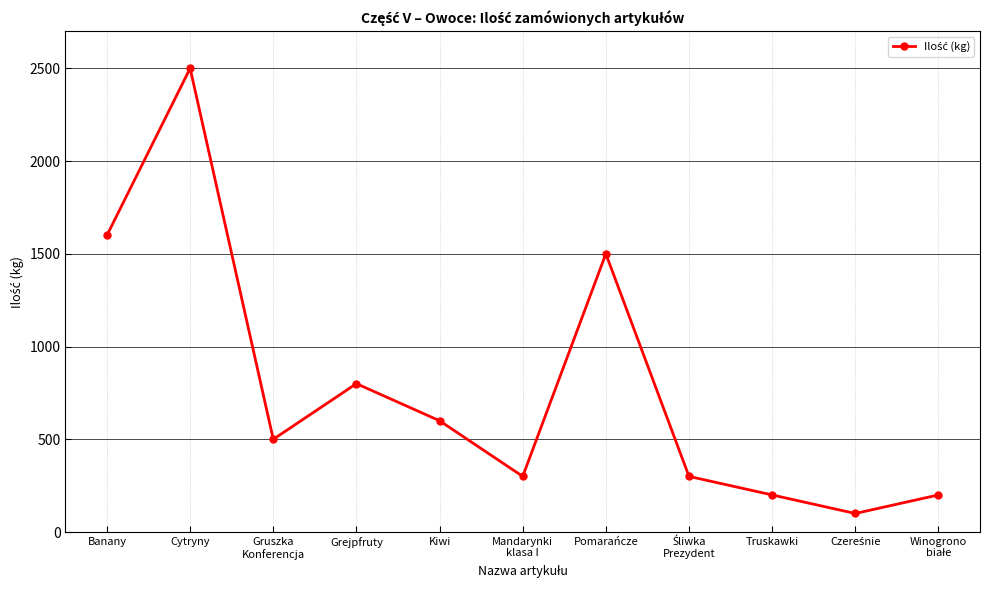

How many lines are shown in the chart?

1